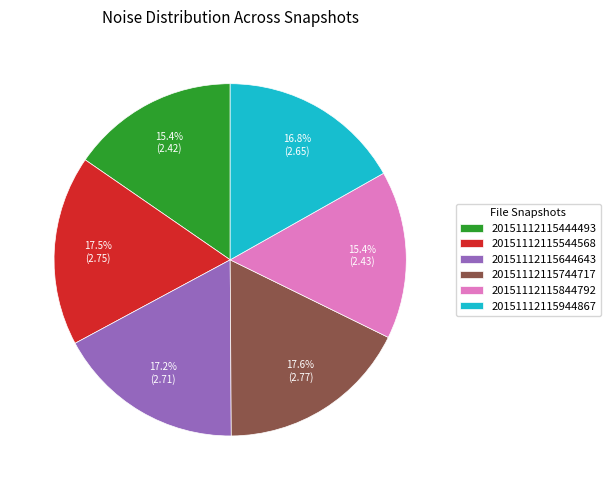

Does any single category account for the majority?

No